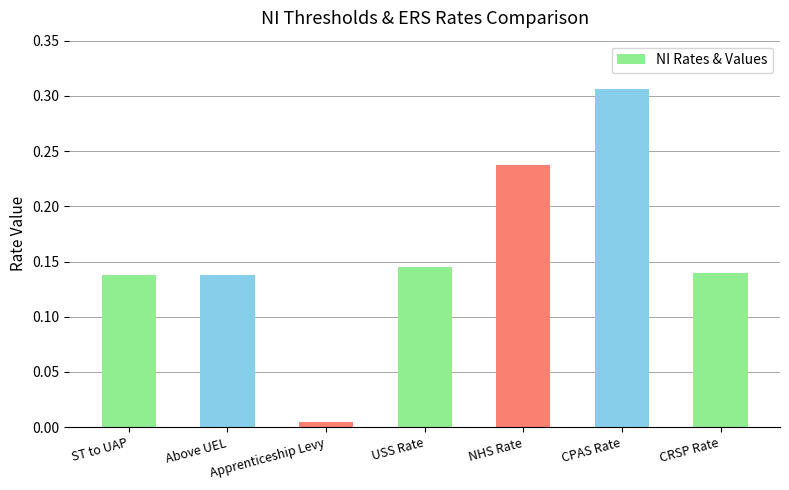

Where is the data nearest to the value 0?

Apprenticeship Levy